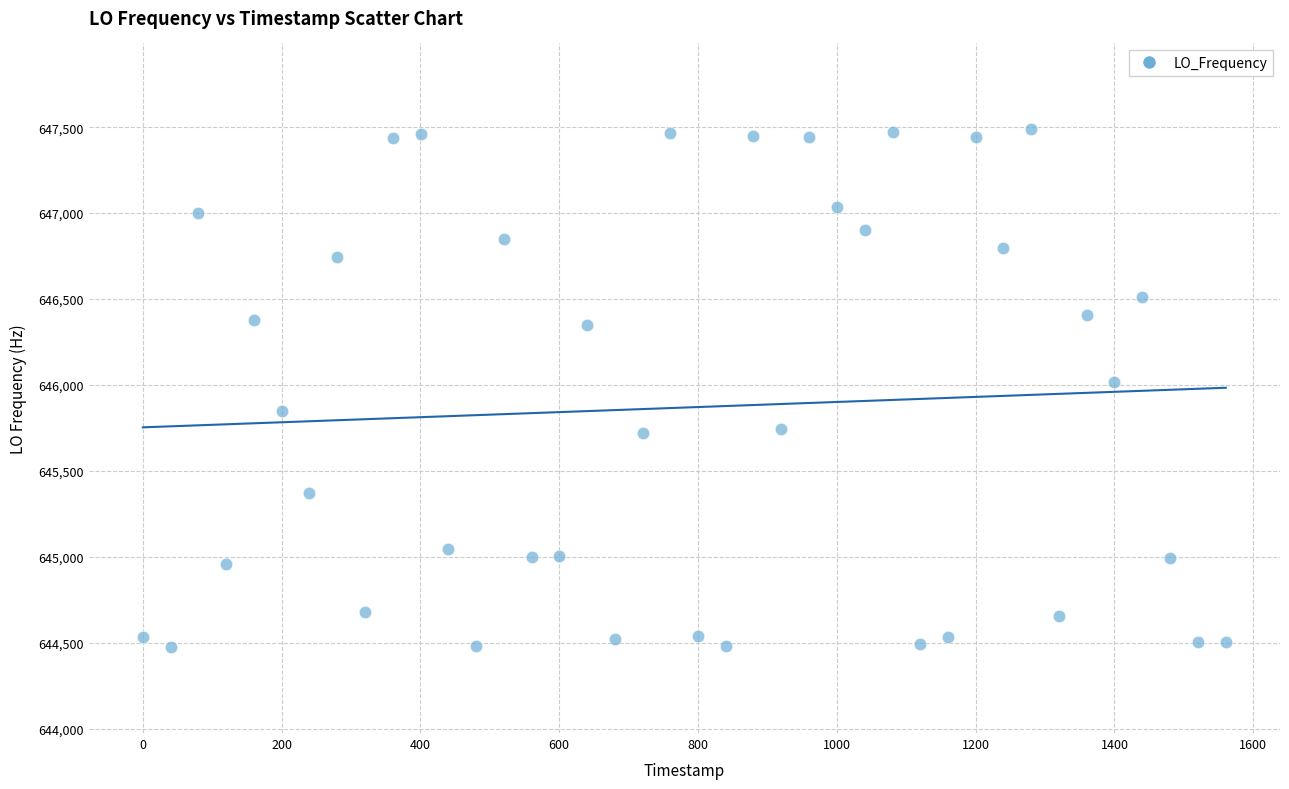

What is the range of X values (max minus min)?

1560.5